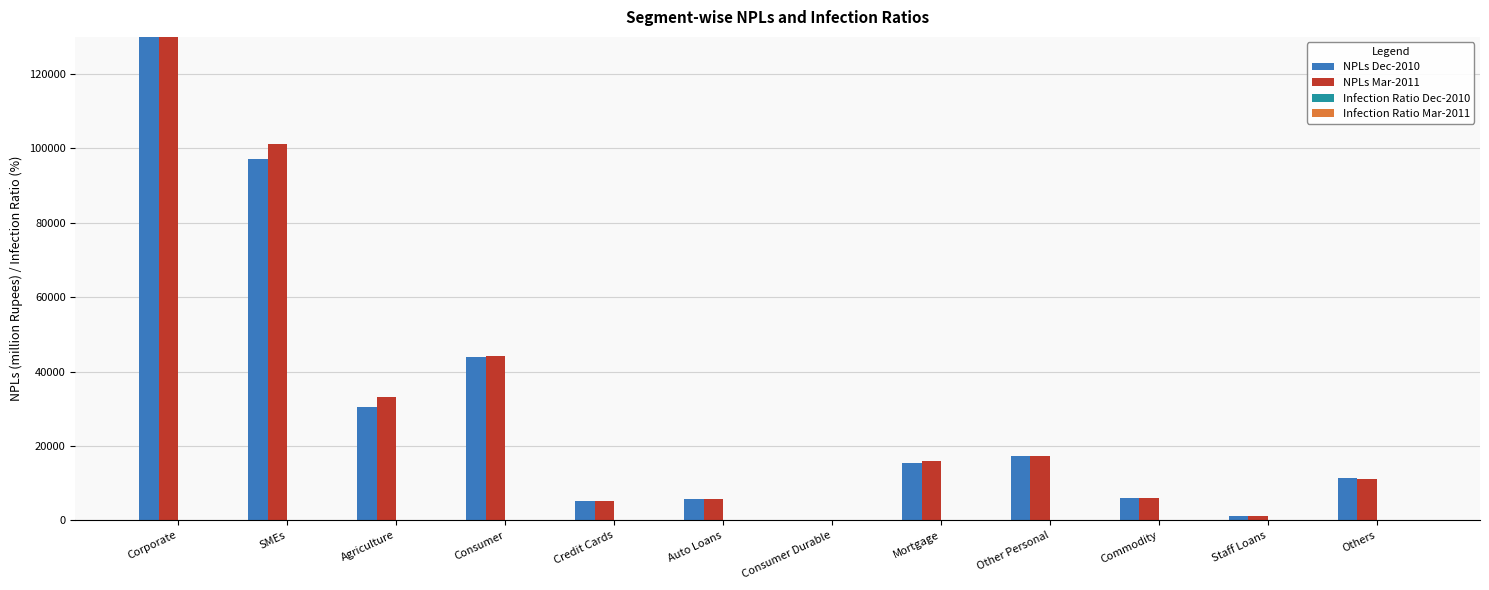

The Infection Ratio Dec-2010 series shows 23.5 at Agriculture. True or false?

False